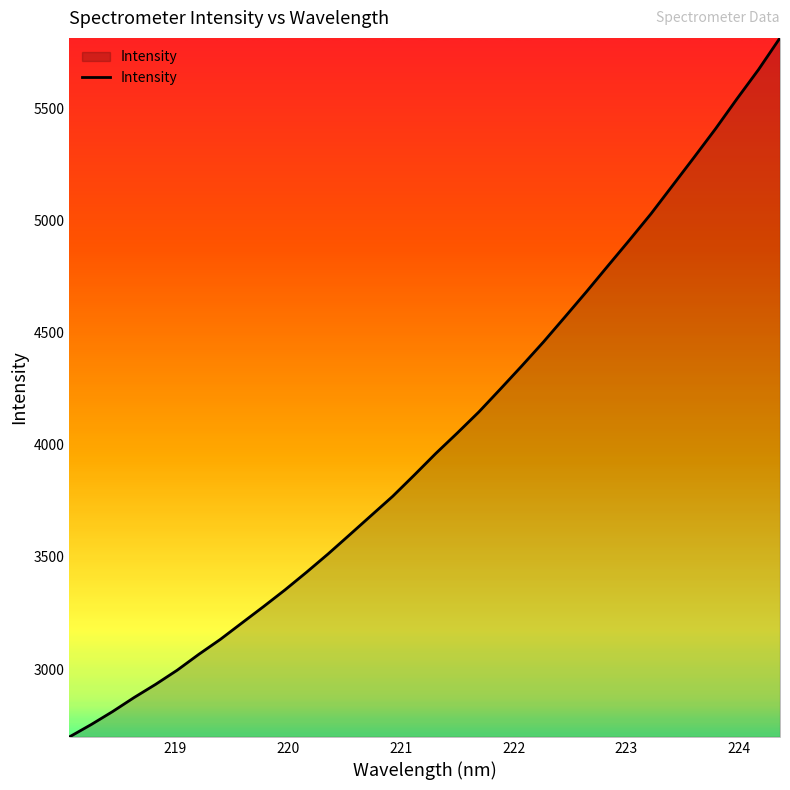

What is the minimum value shown in the chart?

2697.5